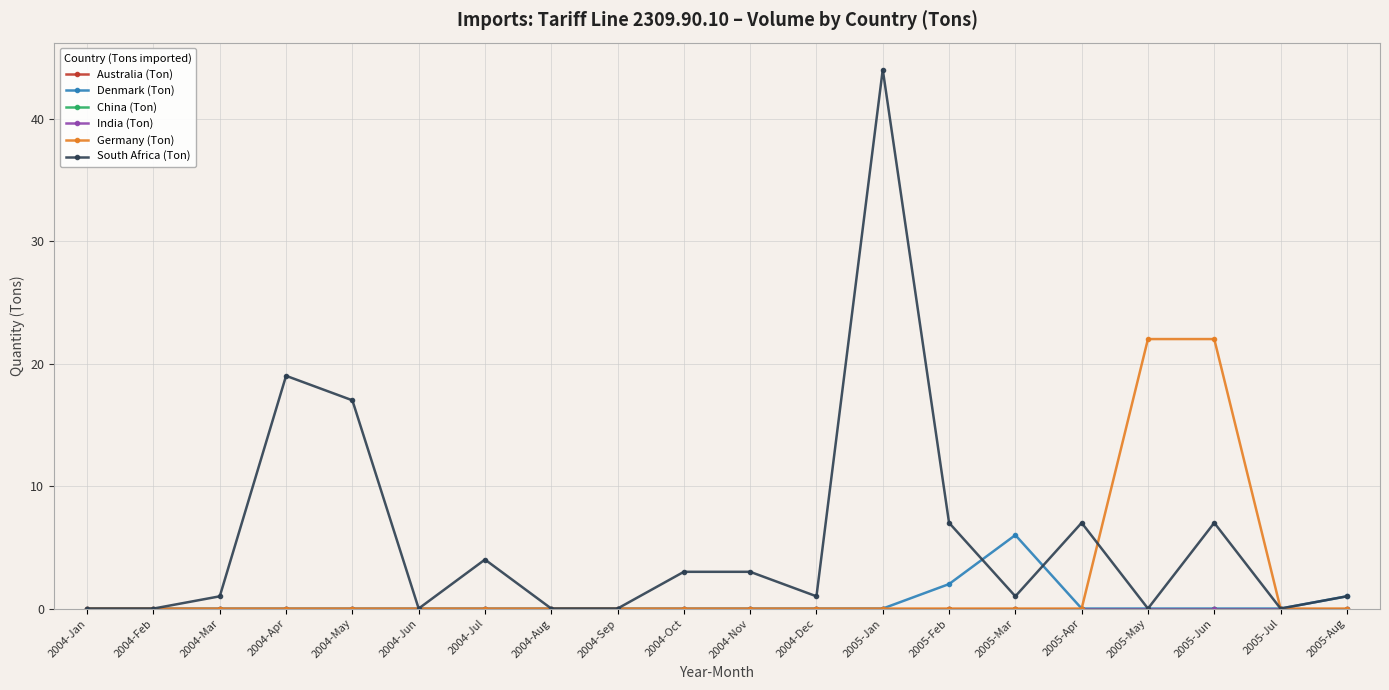

Reading left to right, list all the values displayed in this chart.

Australia (Ton): 2004-Jan=0	2004-Feb=0	2004-Mar=0	2004-Apr=0	2004-May=0	2004-Jun=0	2004-Jul=0	2004-Aug=0	2004-Sep=0	2004-Oct=0	2004-Nov=0	2004-Dec=0	2005-Jan=0	2005-Feb=0	2005-Mar=0	2005-Apr=0	2005-May=0	2005-Jun=0	2005-Jul=0	2005-Aug=0
Denmark (Ton): 2004-Jan=0	2004-Feb=0	2004-Mar=0	2004-Apr=0	2004-May=0	2004-Jun=0	2004-Jul=0	2004-Aug=0	2004-Sep=0	2004-Oct=0	2004-Nov=0	2004-Dec=0	2005-Jan=0	2005-Feb=2	2005-Mar=6	2005-Apr=0	2005-May=0	2005-Jun=0	2005-Jul=0	2005-Aug=1
China (Ton): 2004-Jan=0	2004-Feb=0	2004-Mar=0	2004-Apr=0	2004-May=0	2004-Jun=0	2004-Jul=0	2004-Aug=0	2004-Sep=0	2004-Oct=0	2004-Nov=0	2004-Dec=0	2005-Jan=0	2005-Feb=0	2005-Mar=0	2005-Apr=0	2005-May=0	2005-Jun=0	2005-Jul=0	2005-Aug=0
India (Ton): 2004-Jan=0	2004-Feb=0	2004-Mar=0	2004-Apr=0	2004-May=0	2004-Jun=0	2004-Jul=0	2004-Aug=0	2004-Sep=0	2004-Oct=0	2004-Nov=0	2004-Dec=0	2005-Jan=0	2005-Feb=0	2005-Mar=0	2005-Apr=0	2005-May=0	2005-Jun=0	2005-Jul=0	2005-Aug=0
Germany (Ton): 2004-Jan=0	2004-Feb=0	2004-Mar=0	2004-Apr=0	2004-May=0	2004-Jun=0	2004-Jul=0	2004-Aug=0	2004-Sep=0	2004-Oct=0	2004-Nov=0	2004-Dec=0	2005-Jan=0	2005-Feb=0	2005-Mar=0	2005-Apr=0	2005-May=22	2005-Jun=22	2005-Jul=0	2005-Aug=0
South Africa (Ton): 2004-Jan=0	2004-Feb=0	2004-Mar=1	2004-Apr=19	2004-May=17	2004-Jun=0	2004-Jul=4	2004-Aug=0	2004-Sep=0	2004-Oct=3	2004-Nov=3	2004-Dec=1	2005-Jan=44	2005-Feb=7	2005-Mar=1	2005-Apr=7	2005-May=0	2005-Jun=7	2005-Jul=0	2005-Aug=1